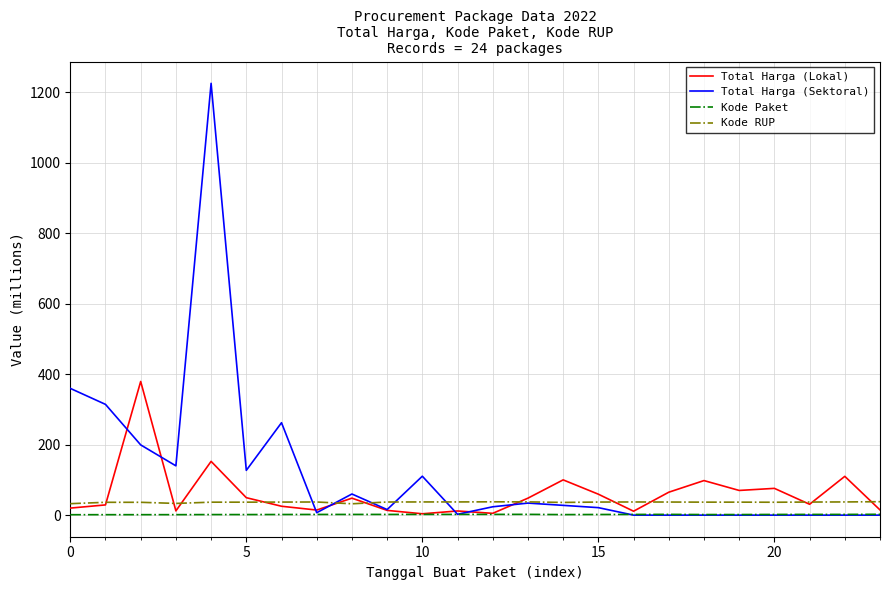

Which series has the widest spread of values?

Total Harga (Sektoral)